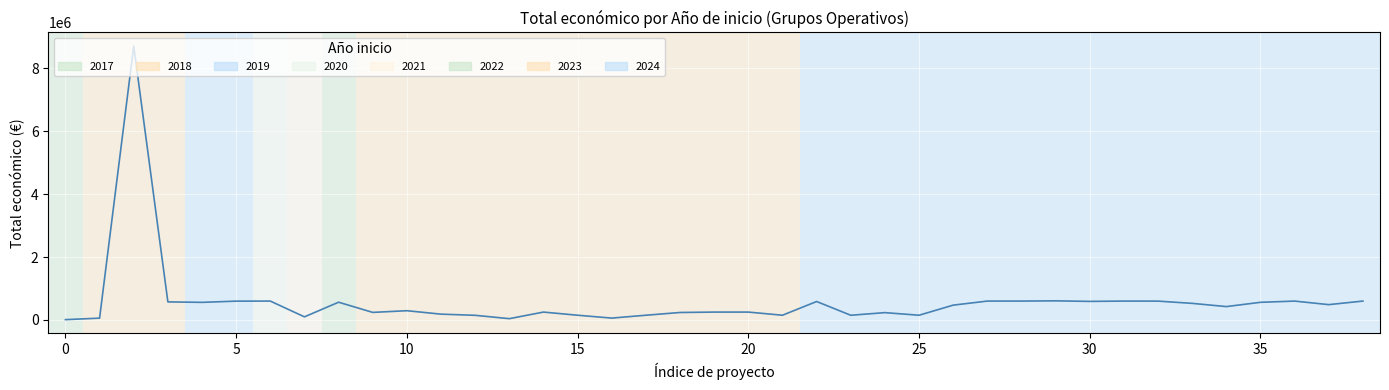

How many lines are shown in the chart?

1